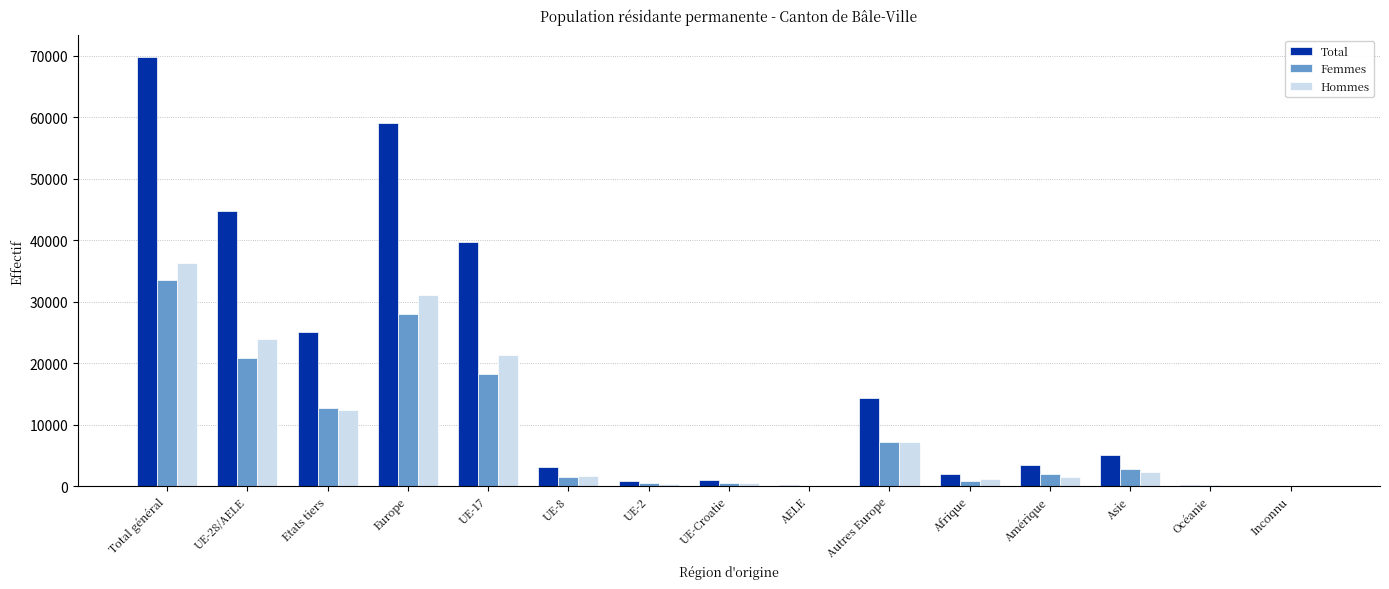

True or false: Femmes has a value of 1916 at Amérique.

True